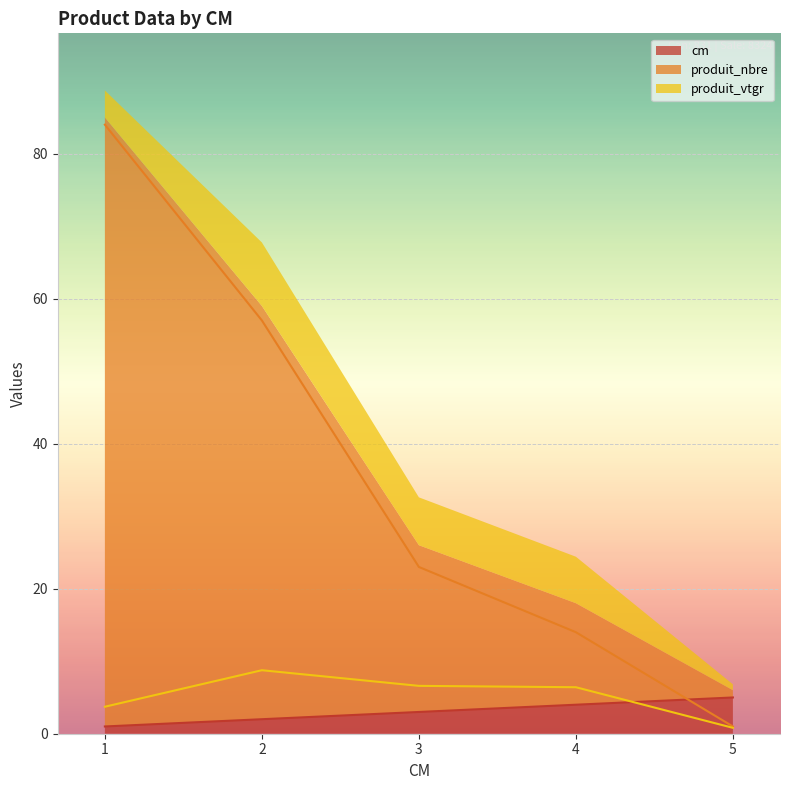

How many intersections are there between cm and produit_nbre?

1